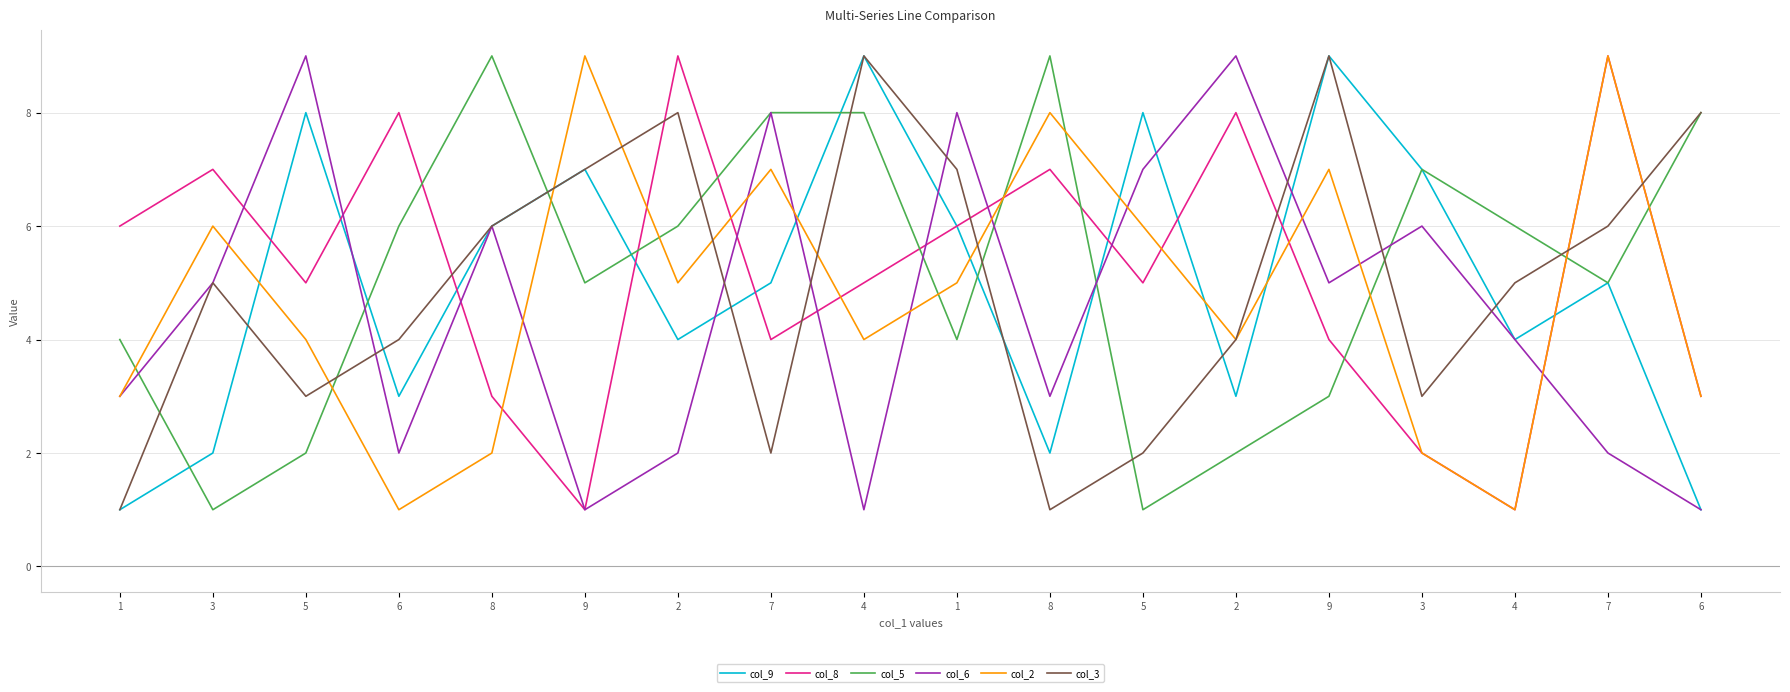

How many interior local peaks does the col_5 series have?

3